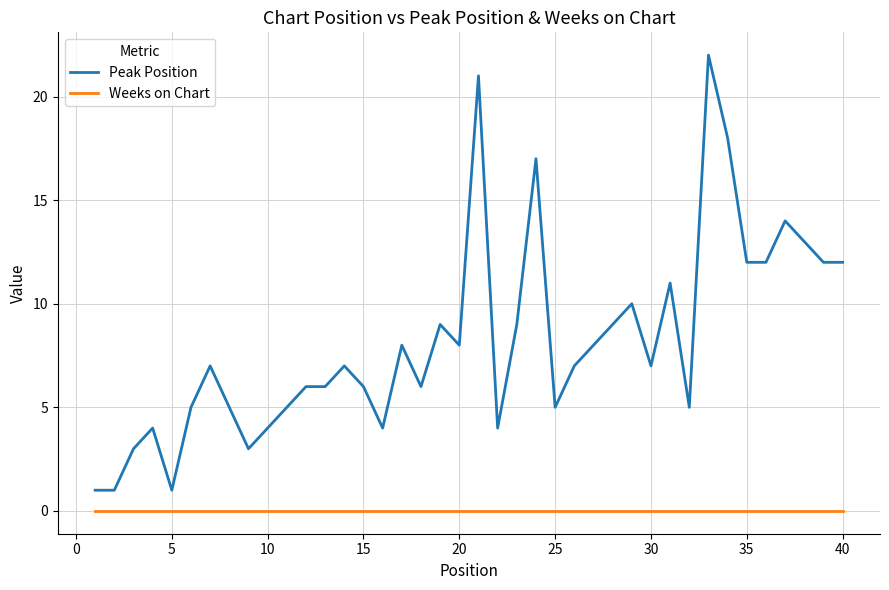

Rank the series by their average value, from highest to lowest.

Peak Position, Weeks on Chart